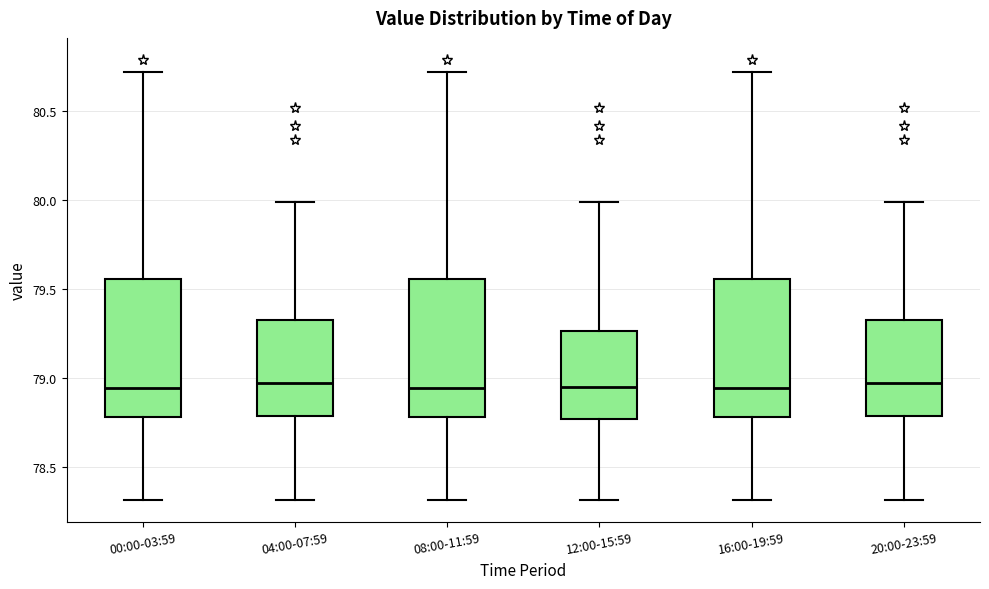

Reading left to right, read every box against the y-axis: the position of its median line, the range the box covers, and the ends of its whiskers. The values are not printed on the chart, so give them approximately, as read against the axis.

00:00-03:59: median 78.95, box 78.80 to 79.55, whiskers 78.30 to 80.70
04:00-07:59: median 78.95, box 78.80 to 79.35, whiskers 78.30 to 80.00
08:00-11:59: median 78.95, box 78.80 to 79.55, whiskers 78.30 to 80.70
12:00-15:59: median 78.95, box 78.75 to 79.25, whiskers 78.30 to 80.00
16:00-19:59: median 78.95, box 78.80 to 79.55, whiskers 78.30 to 80.70
20:00-23:59: median 78.95, box 78.80 to 79.35, whiskers 78.30 to 80.00